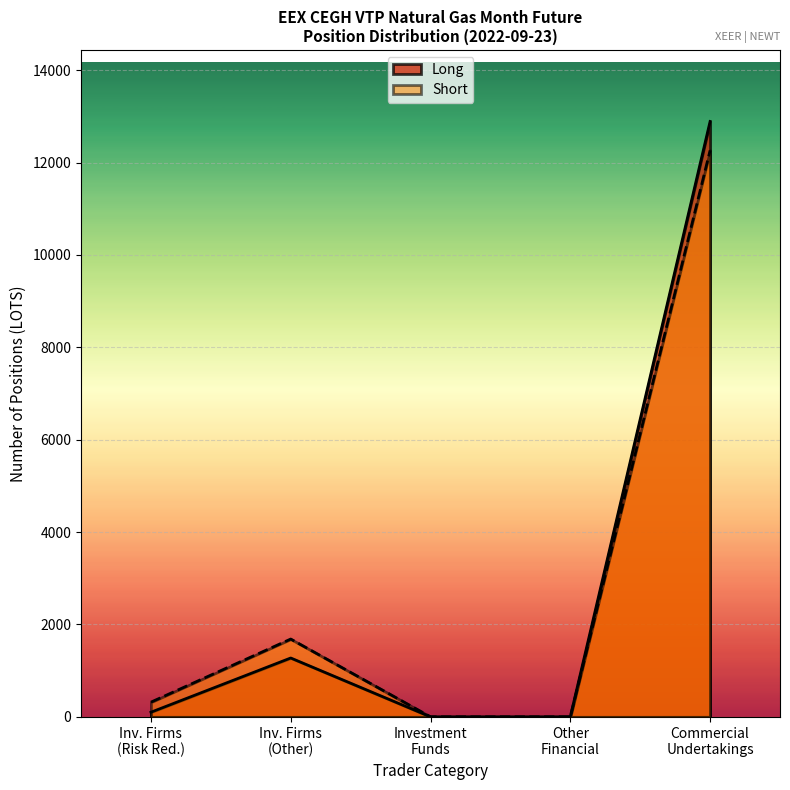

Which series has the largest range (max minus min)?

Long